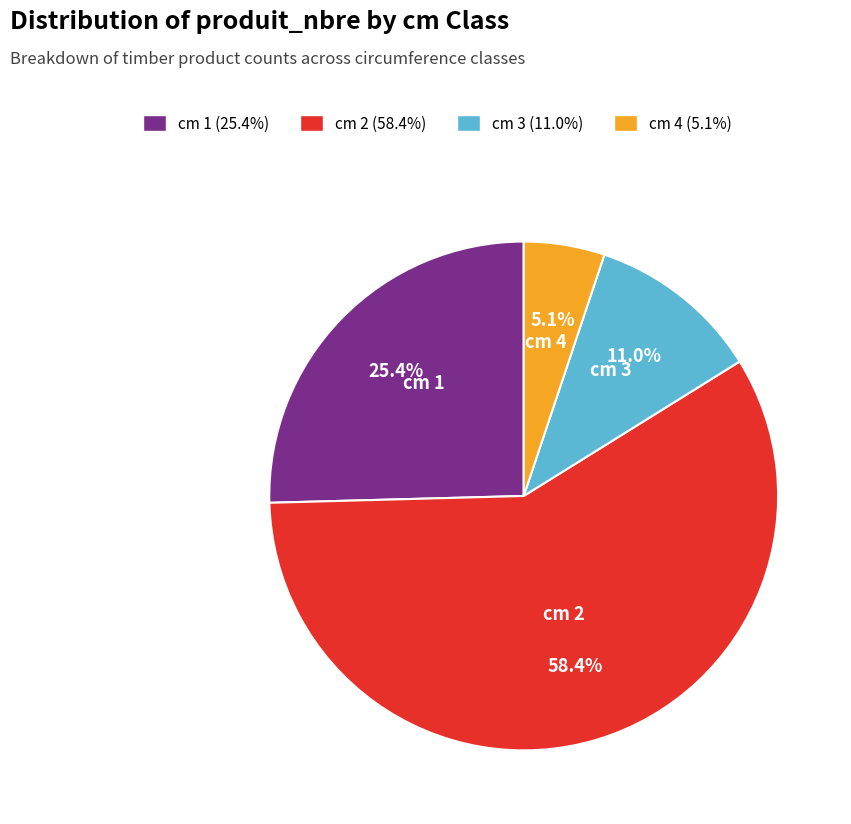

To the nearest percent, what percentage of the pie is cm 4?

5%